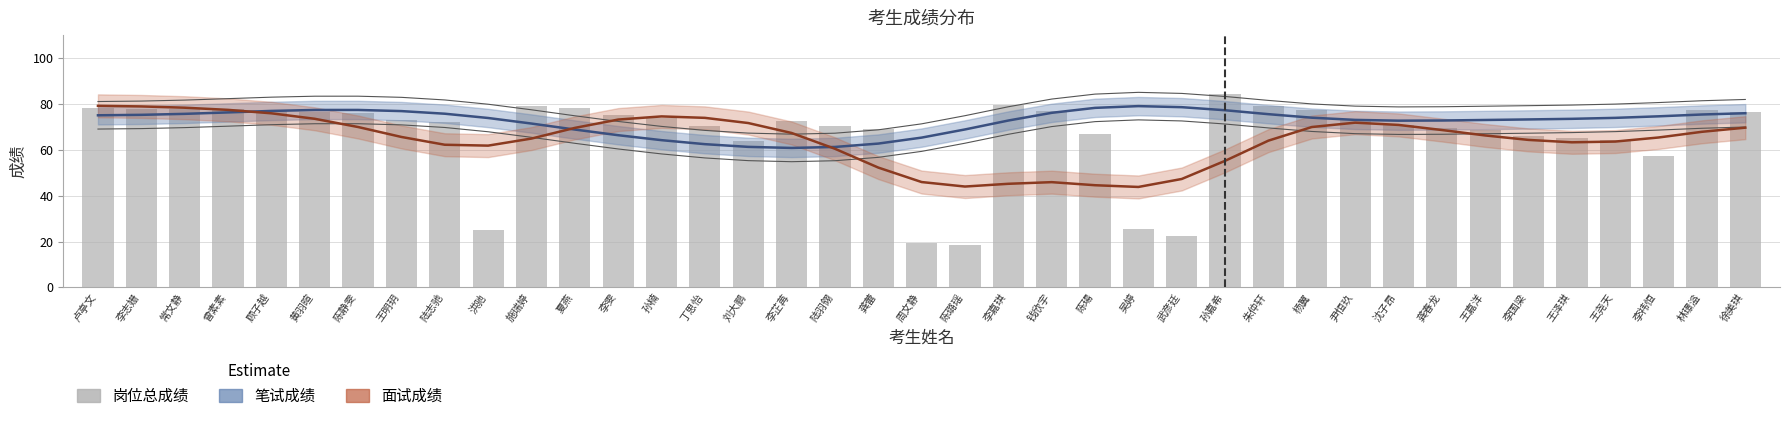

The 岗位总成绩 series shows 70.6 at 陆羽翎. True or false?

True